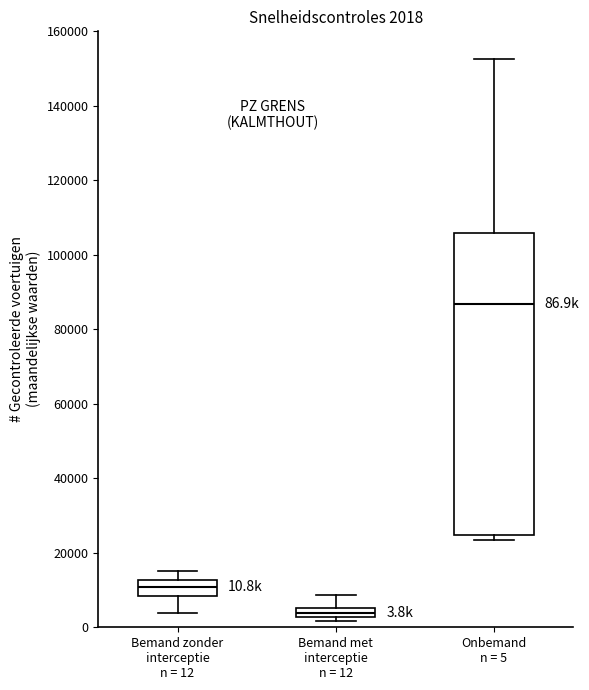

Which box is the tallest, from its lower edge to its upper edge?

Onbemand n = 5